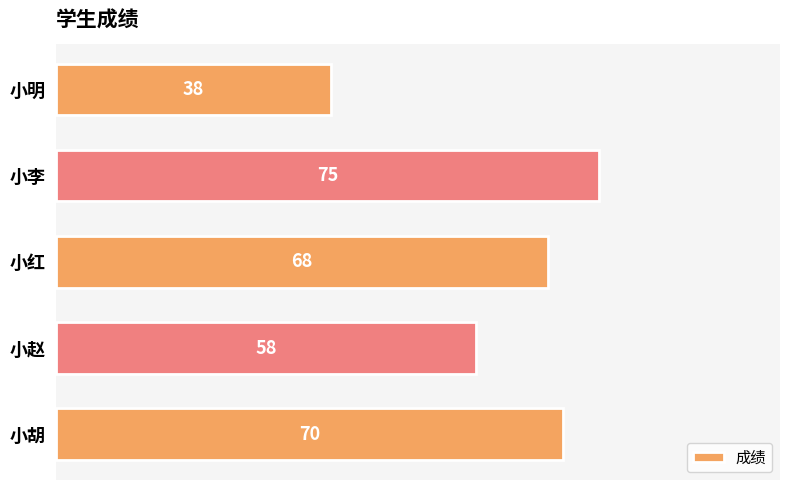

Reading top to bottom, transcribe all the data shown in this chart.

小明=38	小李=75	小红=68	小赵=58	小胡=70